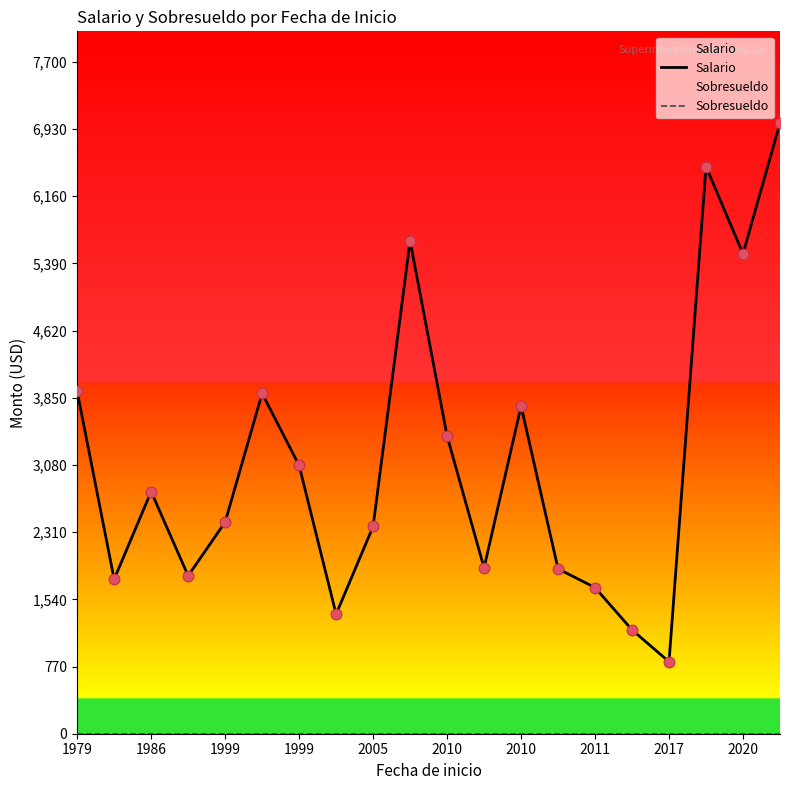

At how many categories does at least one series exceed 6347?

2